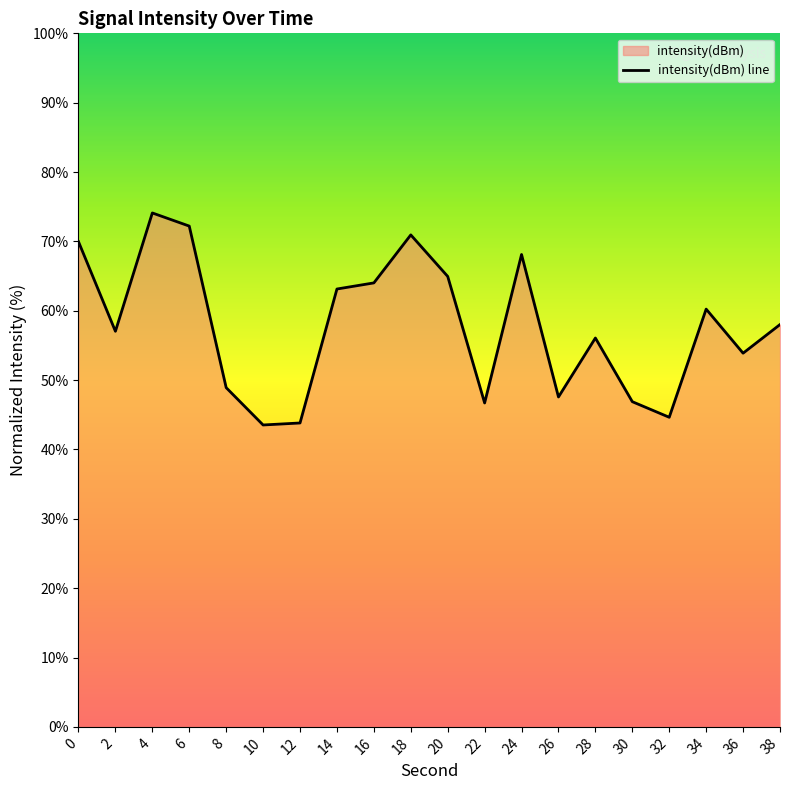

How many distinct data groups are displayed?

1